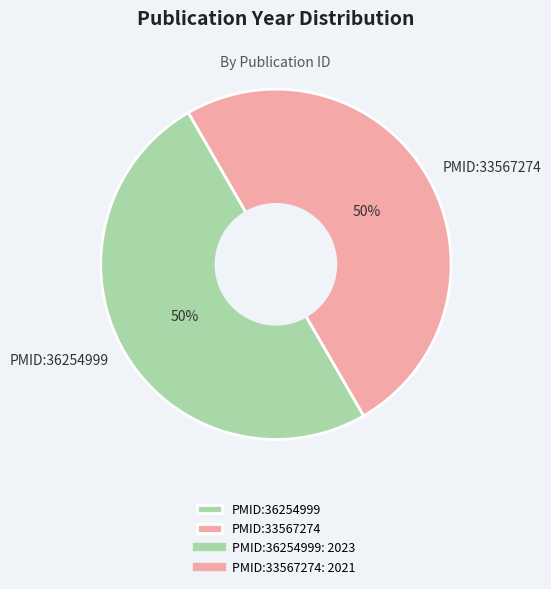

What is the ratio of the value at PMID:33567274 to the value at PMID:36254999?

1.0